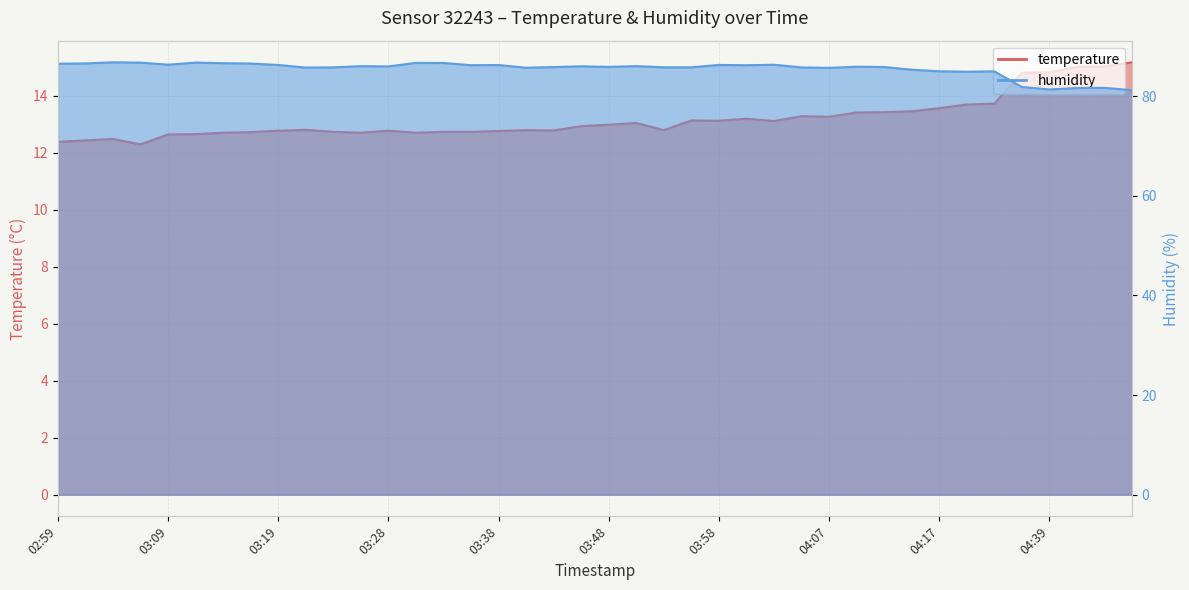

How many values in the humidity series exceed 85?

32